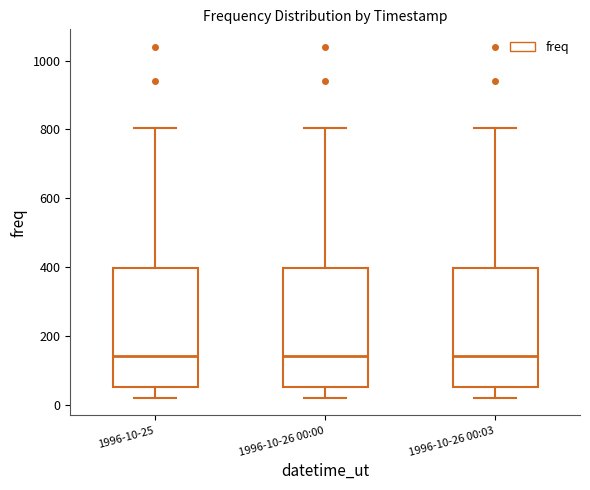

Reading left to right, transcribe this box plot: for each box, give where its median line is, the range the box spans, and where its two whiskers end, as read against the y-axis. The values are not printed on the chart, so give them approximately, as read against the axis.

1996-10-25: median 140, box 60 to 400, whiskers 20 to 800
1996-10-26 00:00: median 140, box 60 to 400, whiskers 20 to 800
1996-10-26 00:03: median 140, box 60 to 400, whiskers 20 to 800